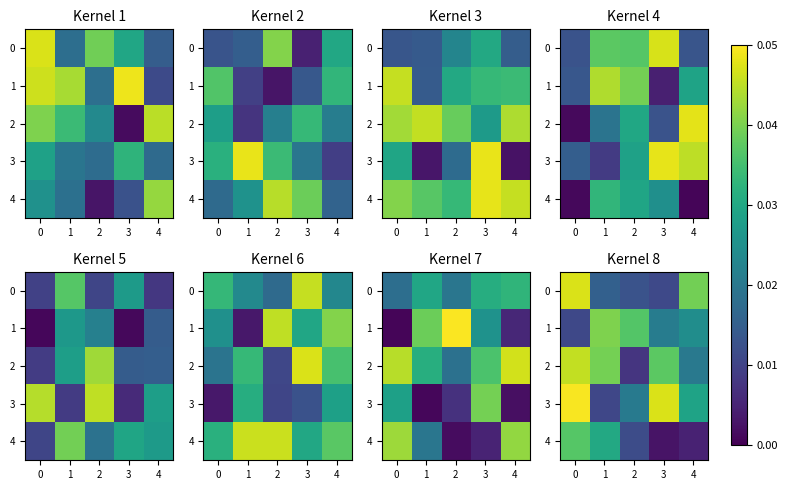

What is the sum of the 0 values at 1 and 0?

0.1